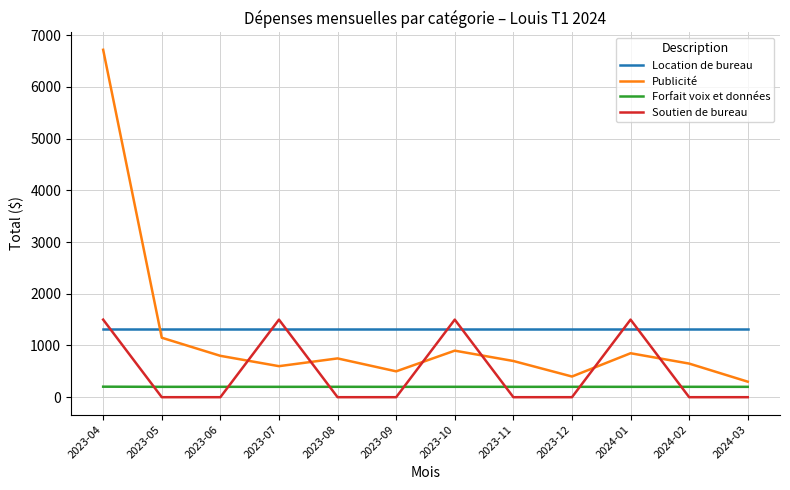

Is the value of Soutien de bureau at 2023-05 greater than the value of Forfait voix et données at 2023-11?

No